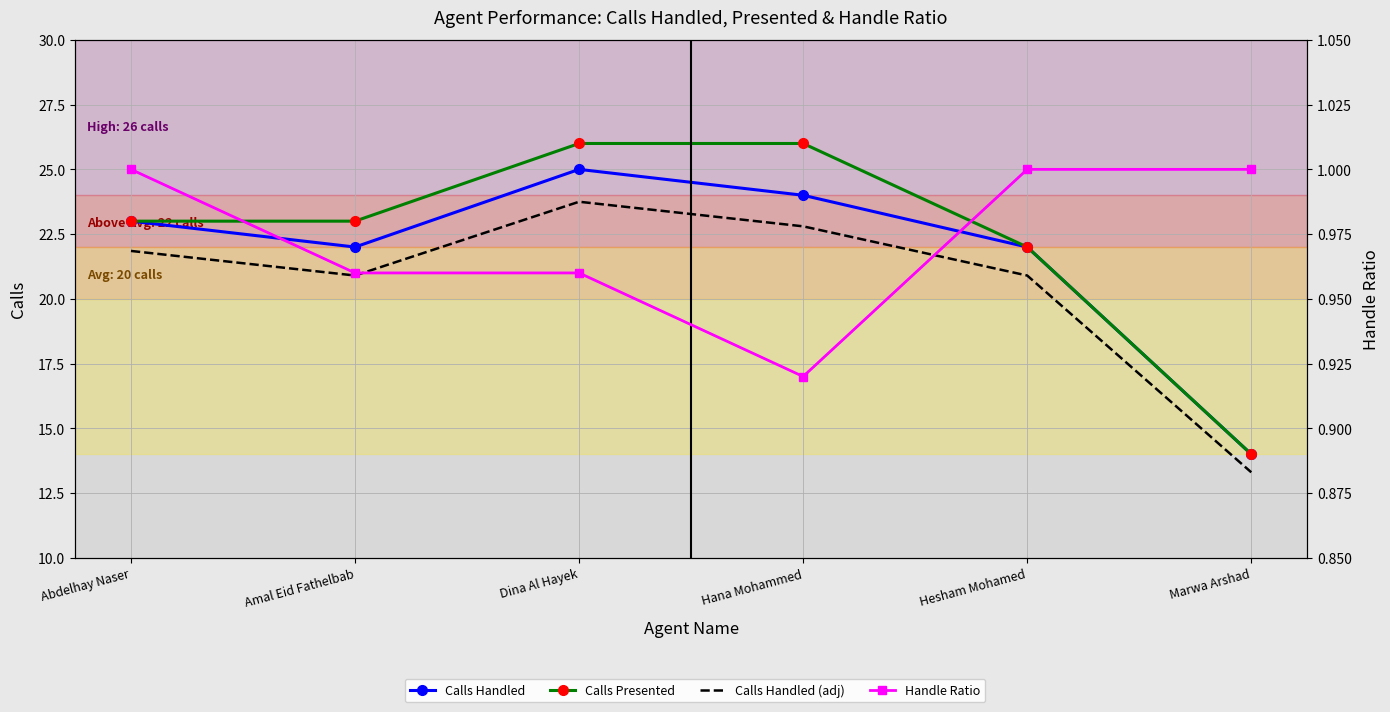

True or false: Calls Handled and Calls Handled (adj) intersect in this chart.

False